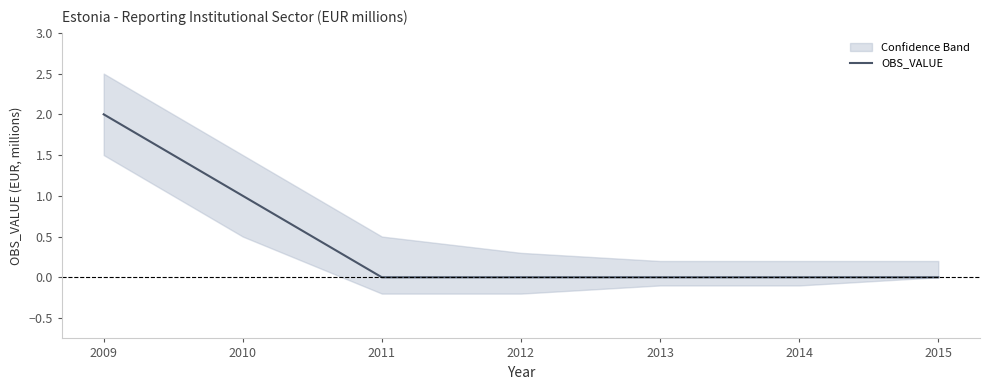

Reading left to right, what are all the values shown in this chart?

2009=2	2010=1	2011=0	2012=0	2013=0	2014=0	2015=0